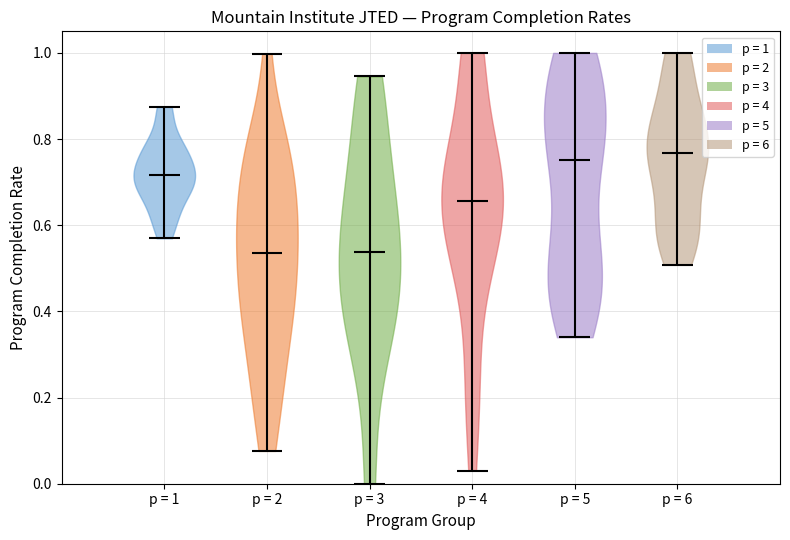

Reading left to right, read every violin against the y-axis: where its median line is, and the lowest and highest points it reaches. The values are not printed on the chart, so give them approximately, as read against the axis.

p = 1: median line 0.72, lowest point 0.56, highest point 0.88
p = 2: median line 0.54, lowest point 0.08, highest point 1.00
p = 3: median line 0.54, lowest point 0.00, highest point 0.94
p = 4: median line 0.66, lowest point 0.04, highest point 1.00
p = 5: median line 0.76, lowest point 0.34, highest point 1.00
p = 6: median line 0.76, lowest point 0.50, highest point 1.00